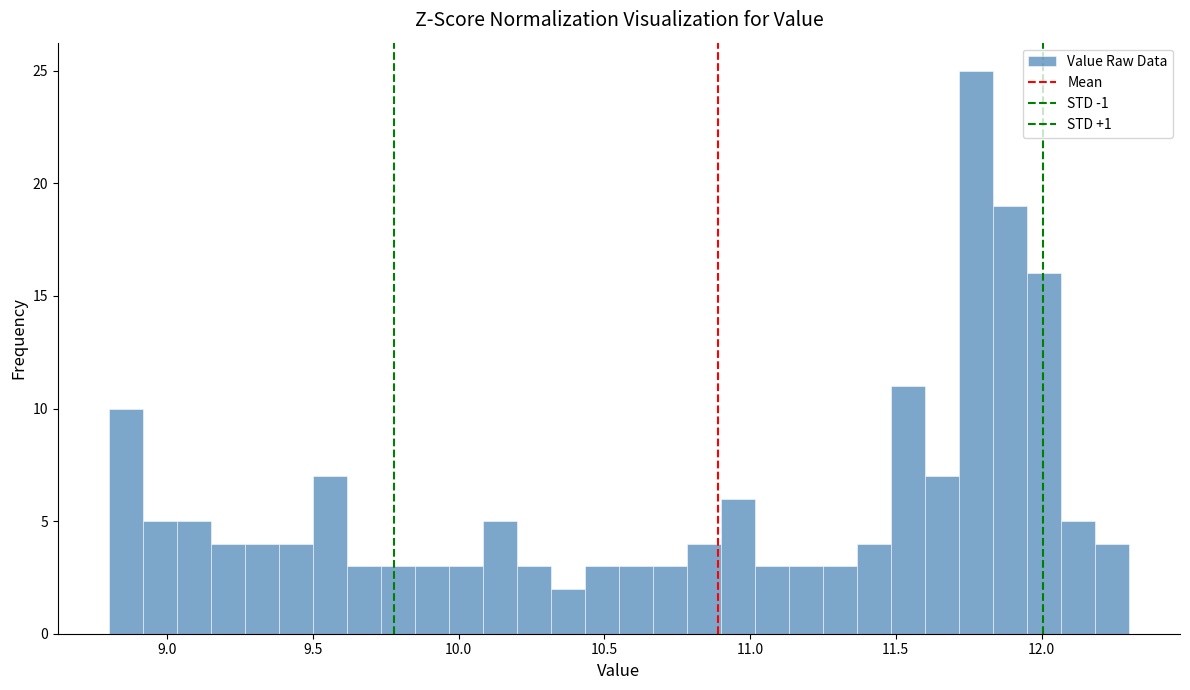

Read against the x-axis, roughly where is the centre of the tallest bar?

11.80